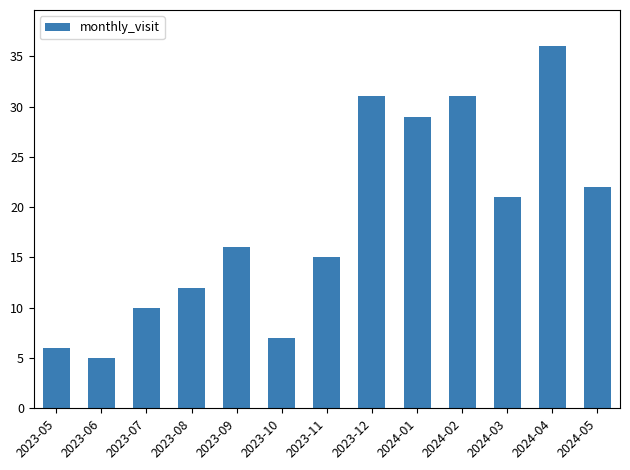

Between 2024-01 and 2024-04, which is larger?

2024-04